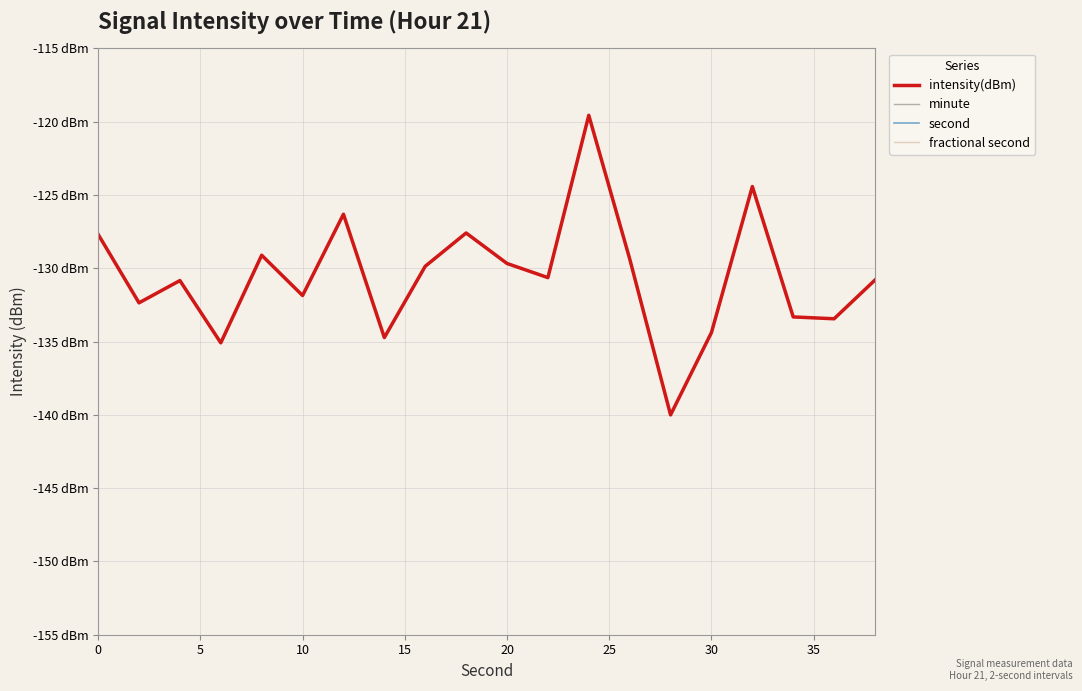

True or false: intensity(dBm) and minute cross at least once.

False